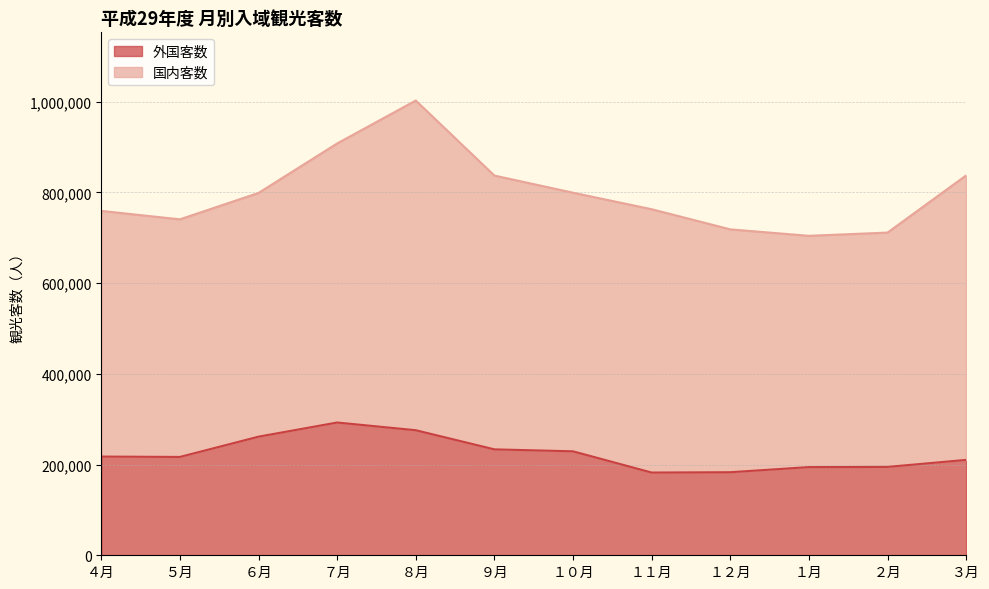

What is the maximum value for 外国客数?

292700